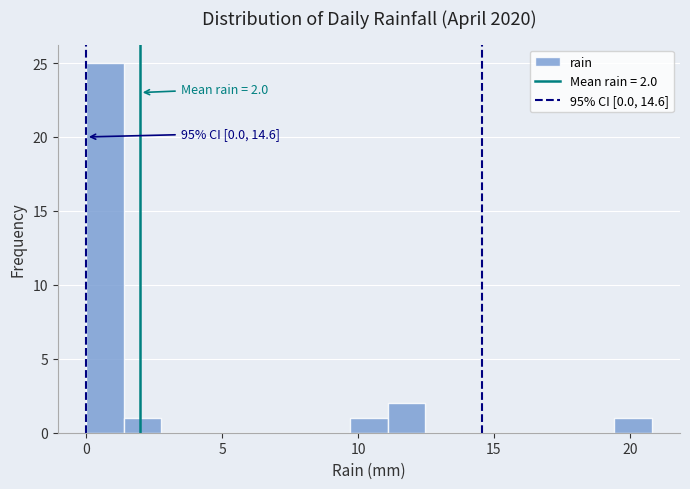

Around what value on the x-axis is the tallest bar? Give the approximate position of its centre, as read against the axis.

0.5